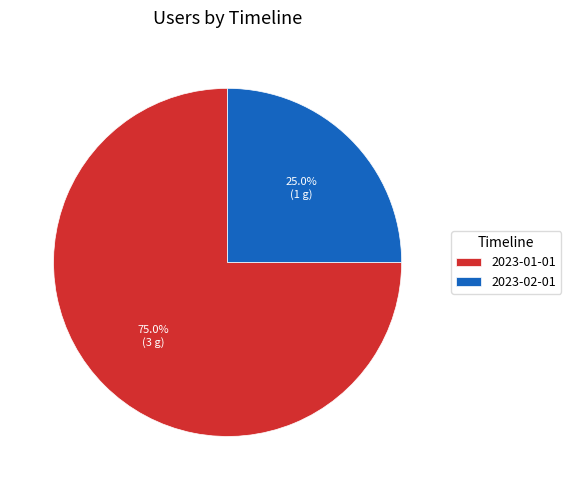

How many segments does this pie chart have?

2